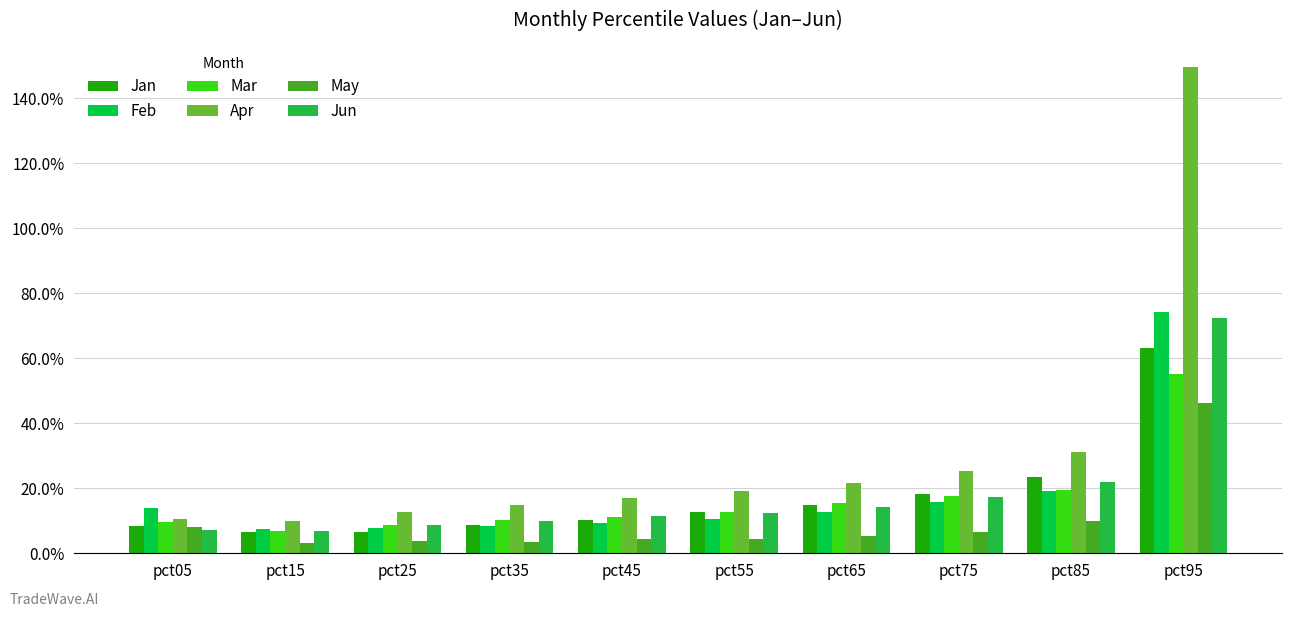

What is the value of the Feb bar at the 1st from the left?

0.1